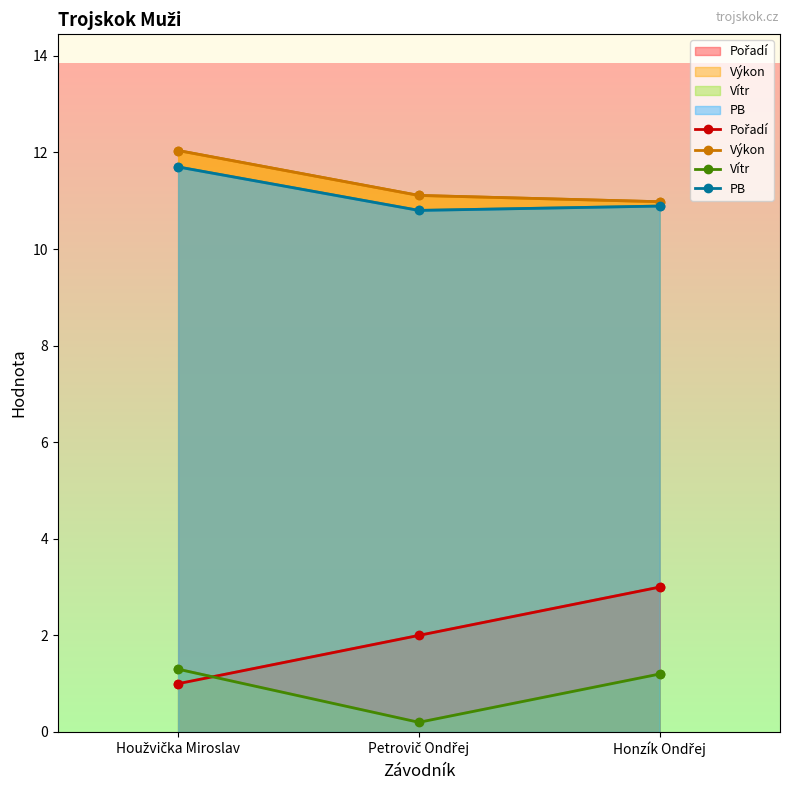

Which series has the largest total across all categories?

Výkon